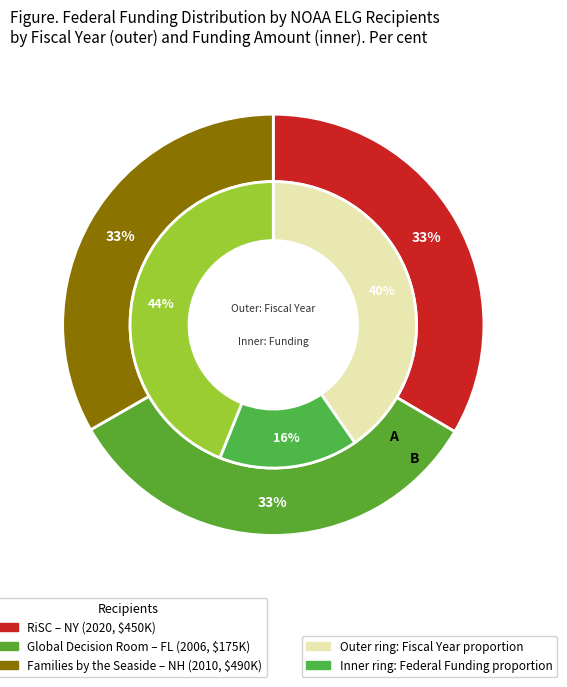

Does Families by the Seaside account for over 50% of the chart?

No